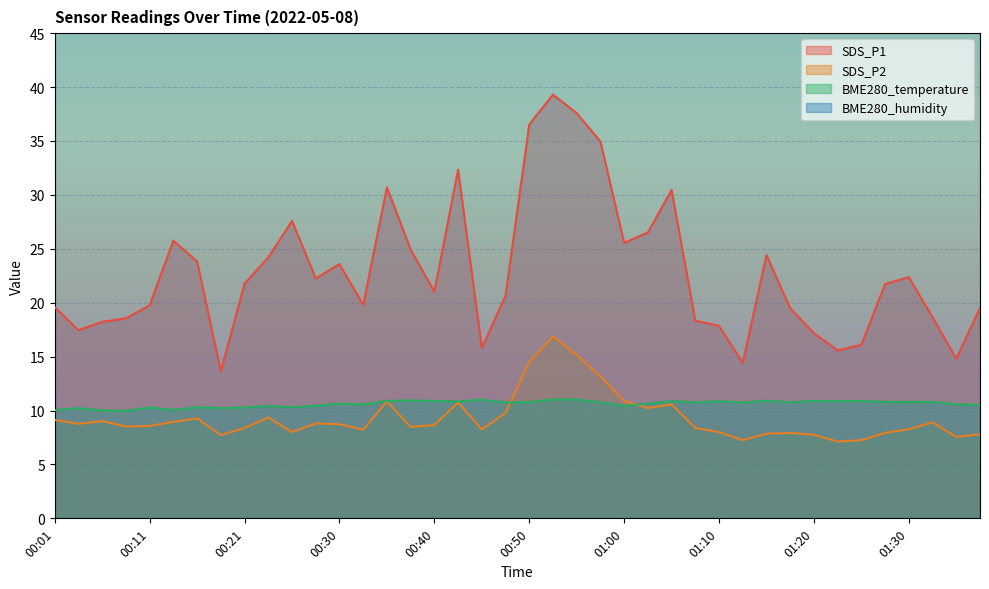

Rank the series at 00:01 from lowest to highest value.

SDS_P2, BME280_temperature, SDS_P1